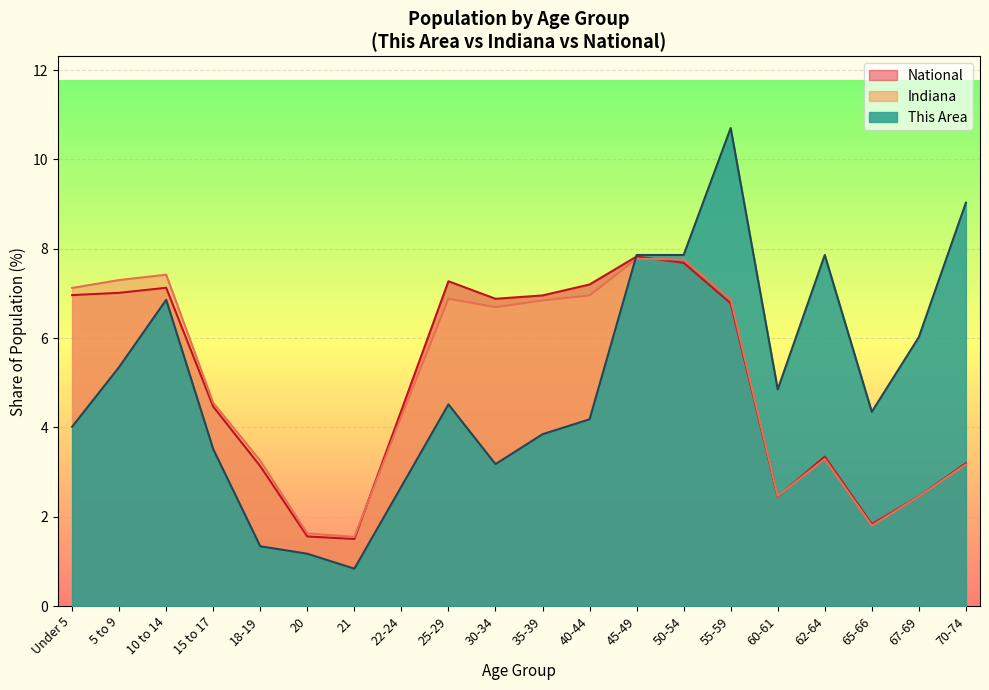

Which category has the highest value in the This Area series?

55-59